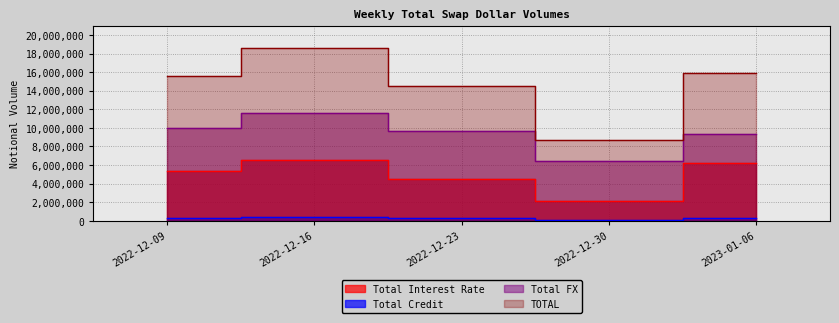

The Total Interest Rate series shows 6190155 at 2023-01-06. True or false?

True